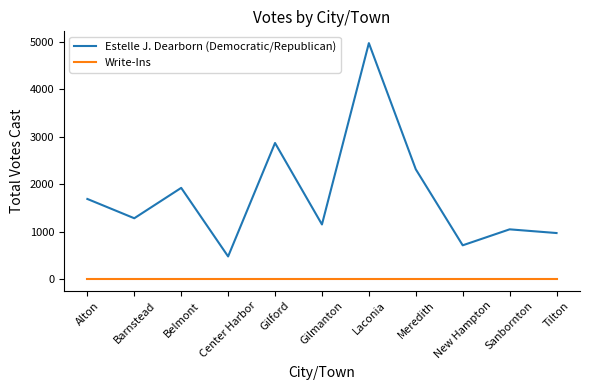

Does the chart display data point markers on the line(s)?

No